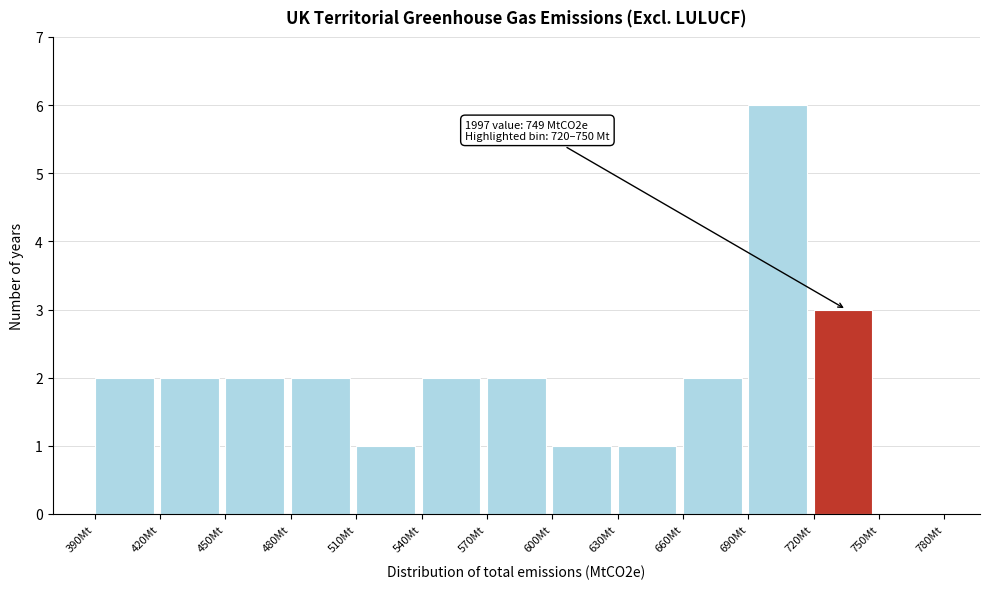

Which range on the x-axis has the tallest bar?

690 to 720